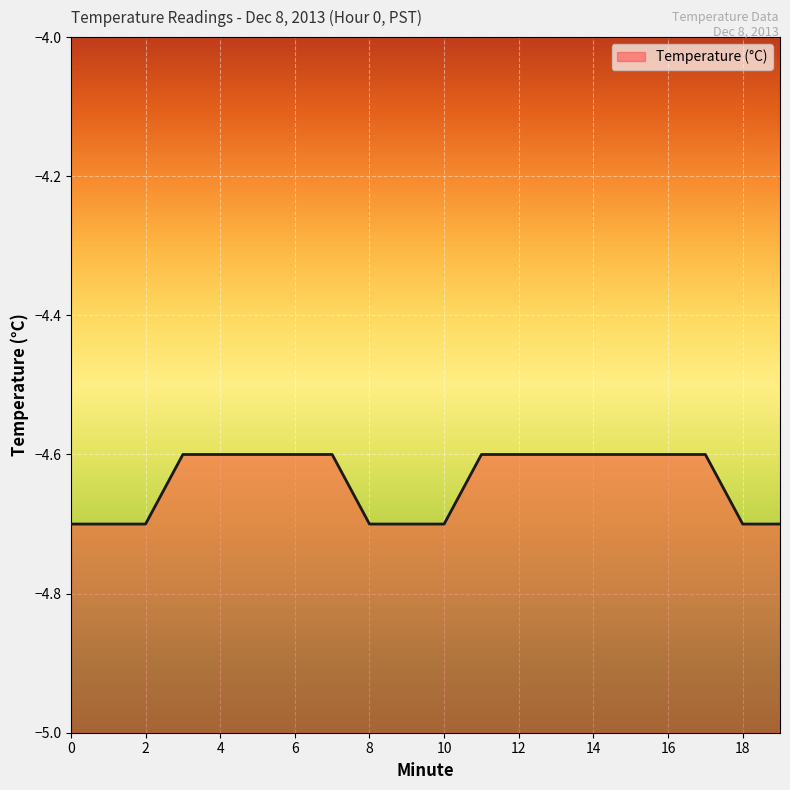

Count the number of categories in the chart.

20